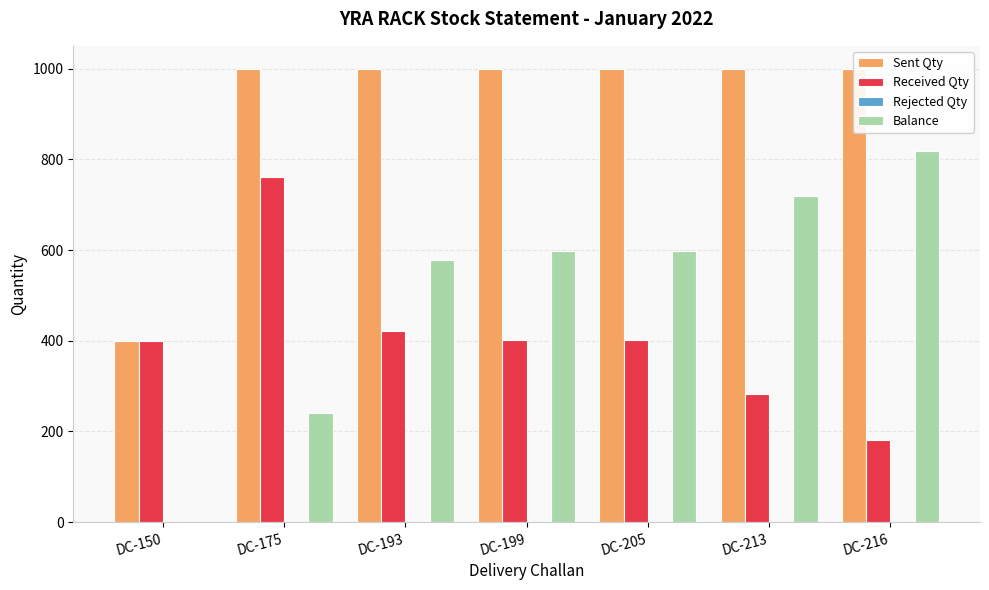

Which series changed the most between DC-193 and DC-213?

Received Qty